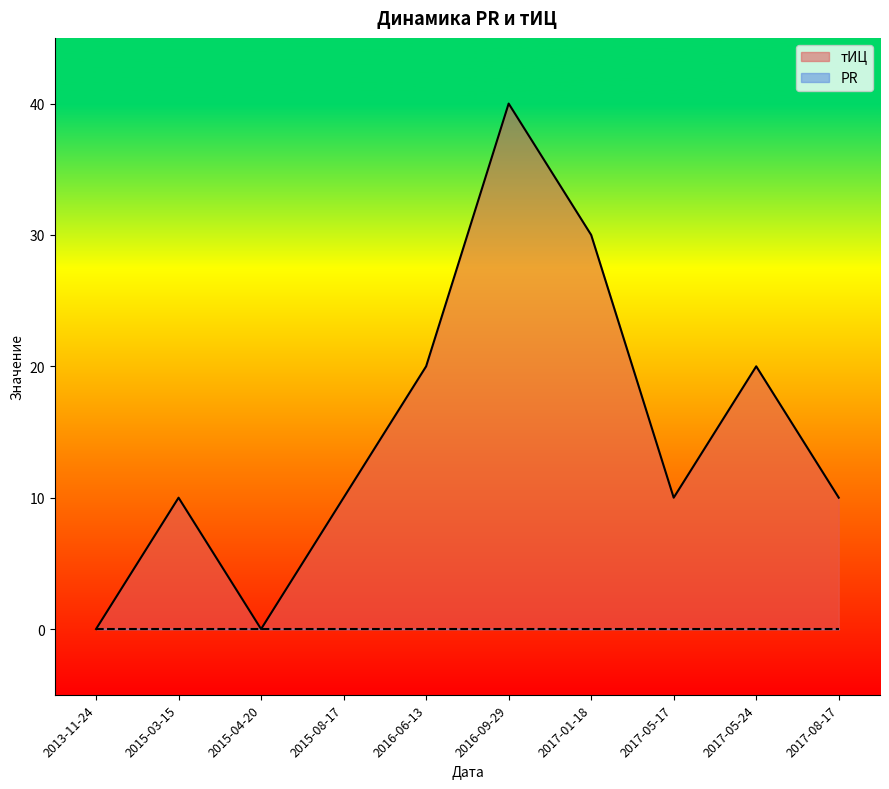

List the labels in order of value, largest first.

2016-09-29, 2017-01-18, 2016-06-13, 2017-05-24, 2015-03-15, 2015-08-17, 2017-05-17, 2017-08-17, 2013-11-24, 2015-04-20